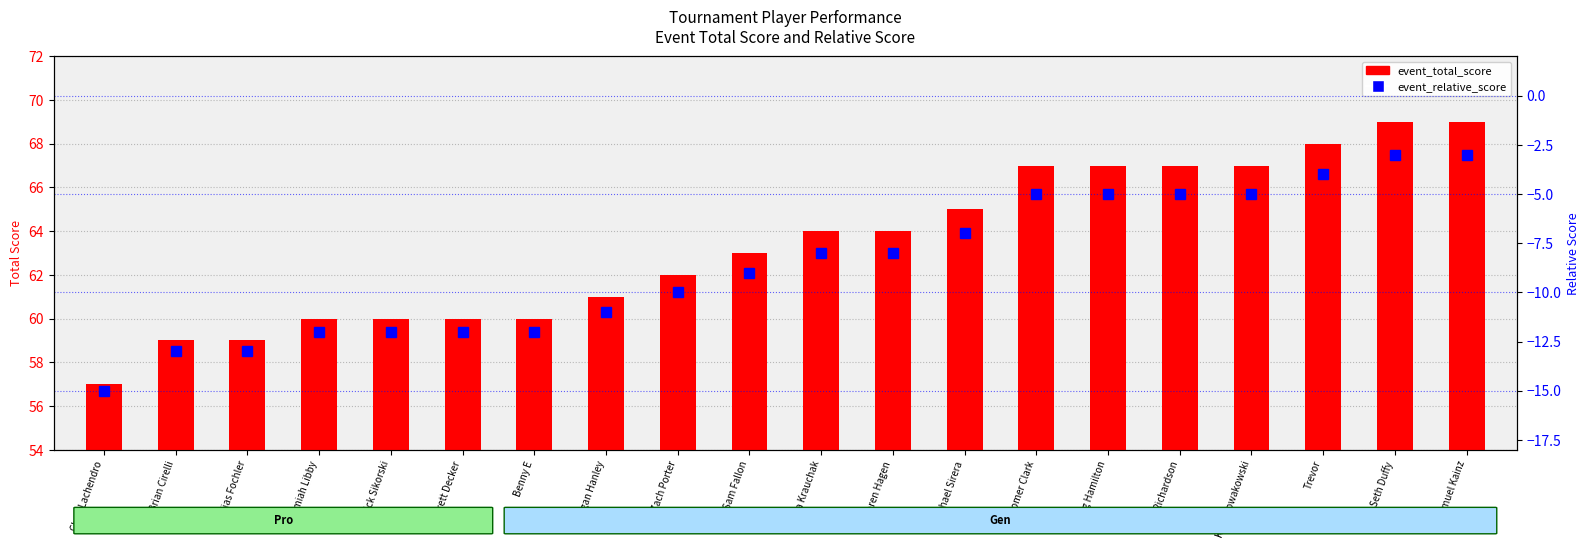

True or false: event_total_score has a value of 63 at Sam Fallon.

True